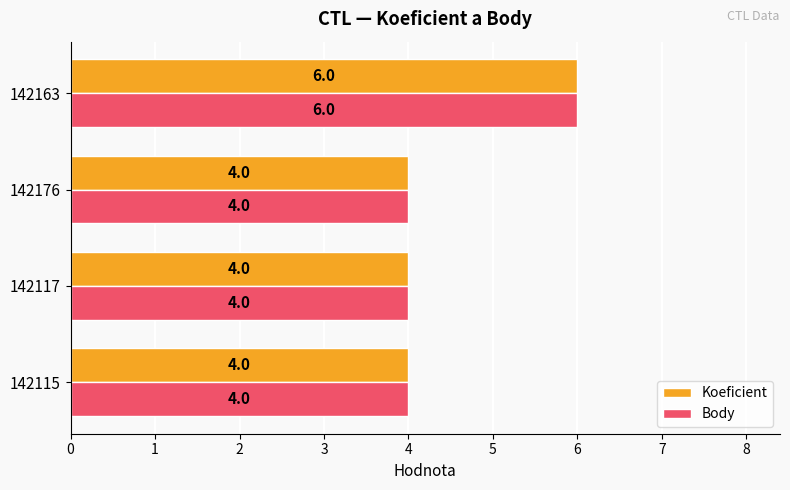

What is the minimum value shown in the chart?

4